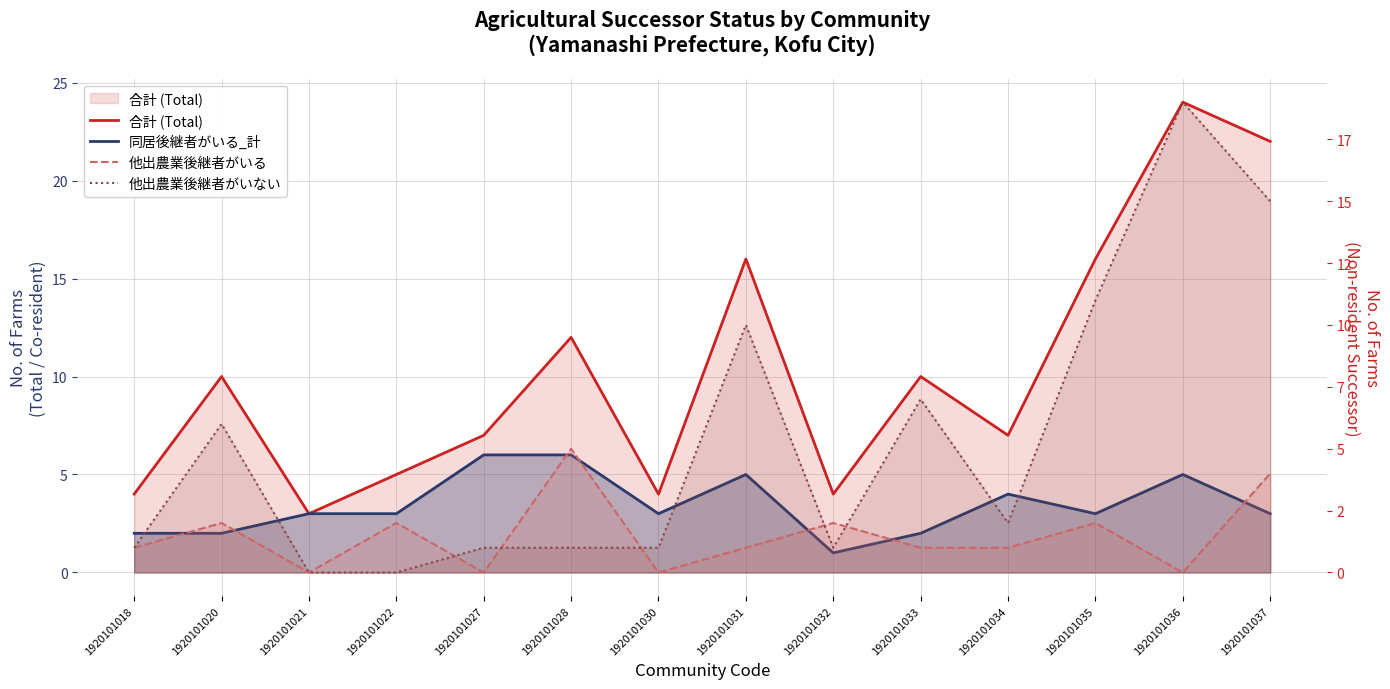

What is the difference between the maximum and minimum values in the 合計 (Total) series?

21